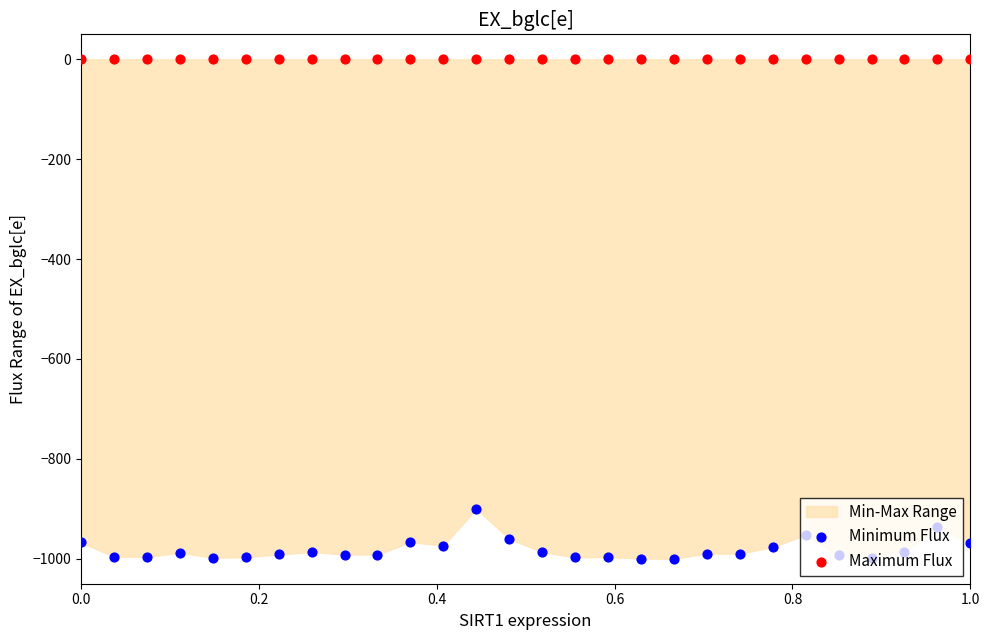

Which series contains the highest Y value?

Maximum Flux